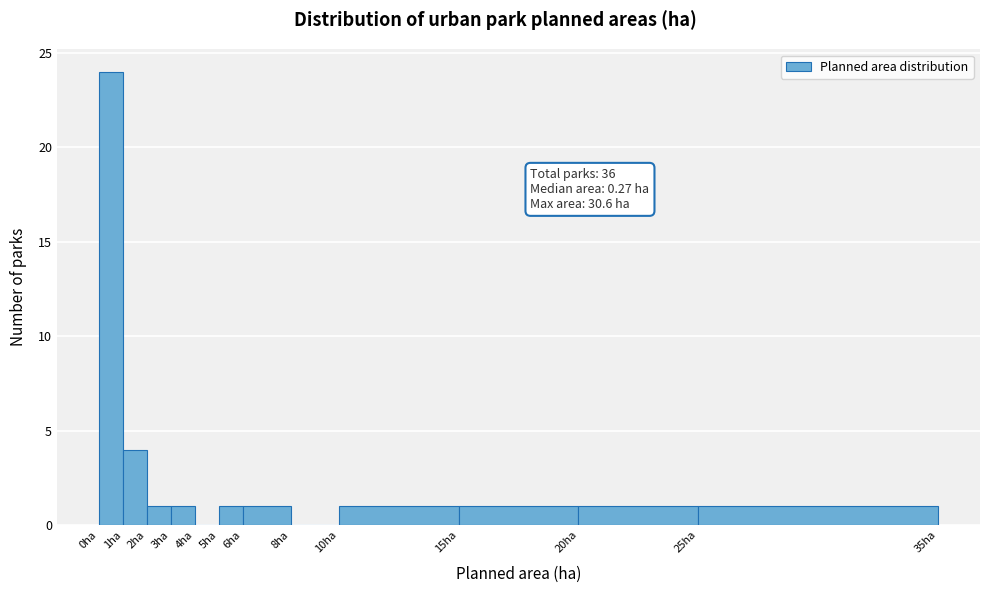

Which range on the x-axis has the tallest bar?

0 to 1